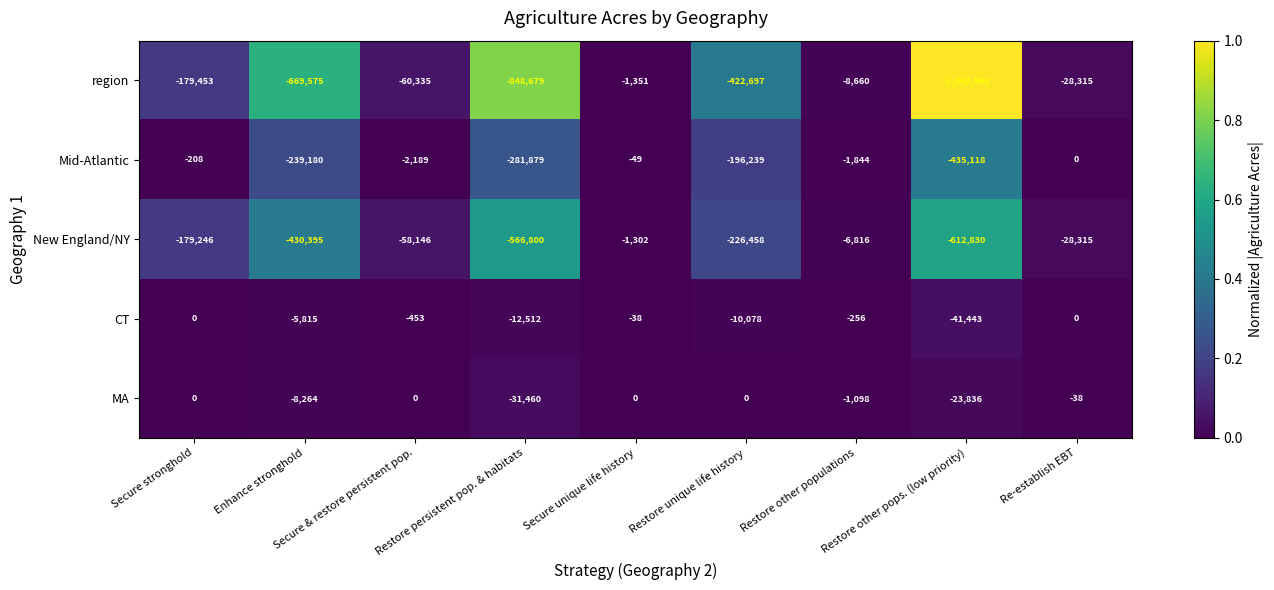

Which series changed the most between Enhance stronghold and Restore other populations?

region